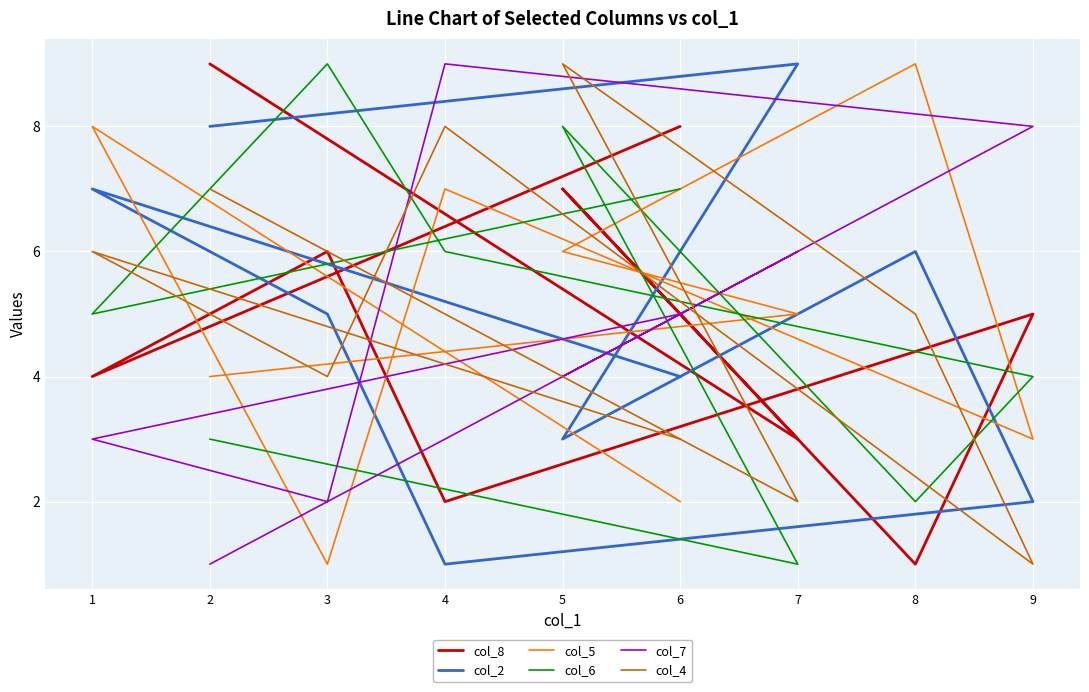

What is the difference between the maximum and minimum values in the col_5 series?

8